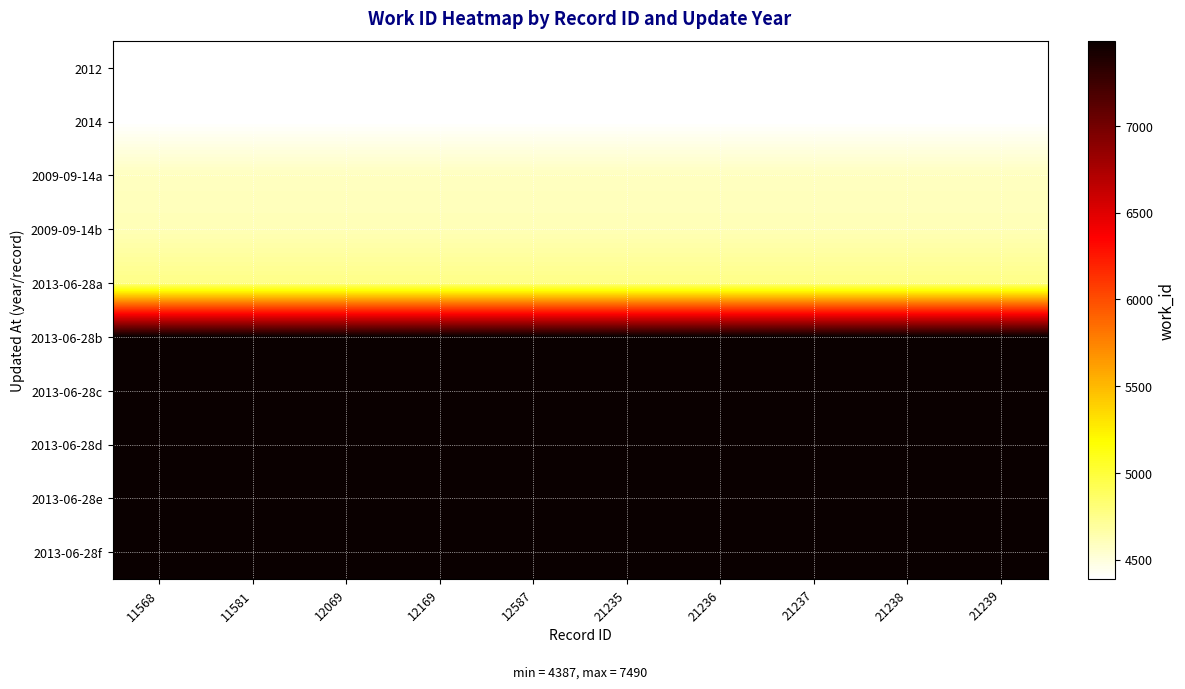

What is the minimum value shown in the chart?

4387